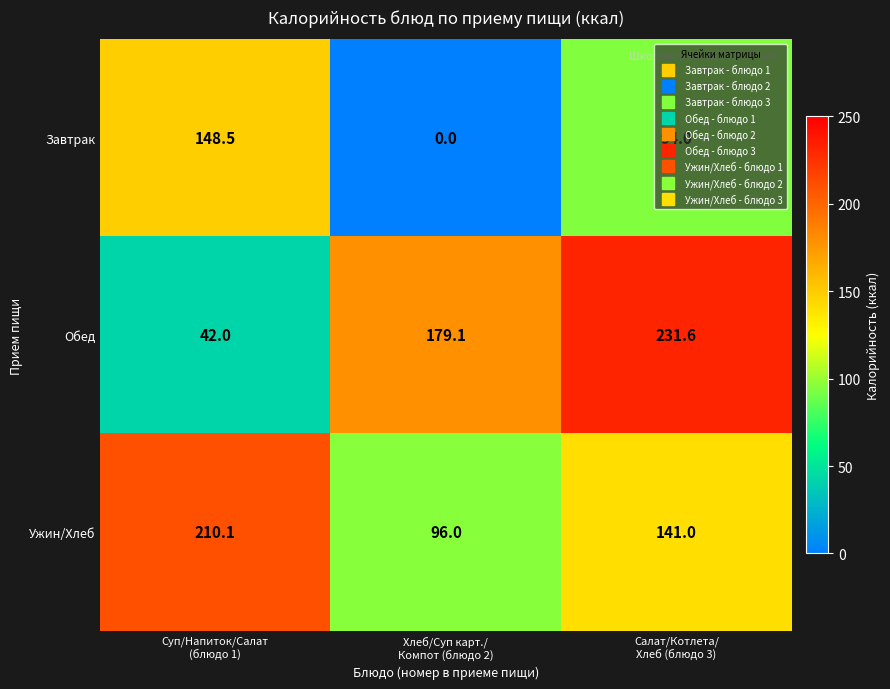

Count the number of categories in the chart.

3